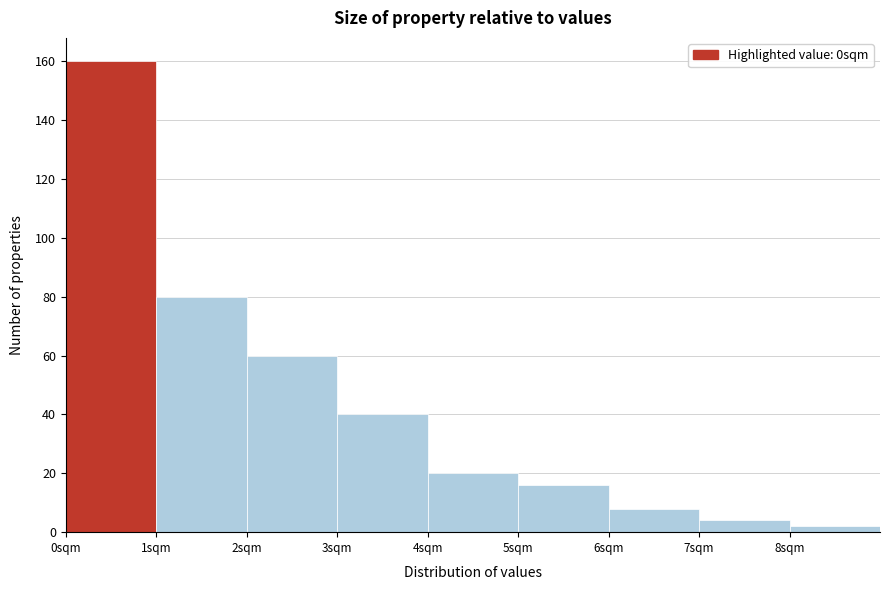

Reading left to right, transcribe this chart: for each bar, give the range it covers on the x-axis and its height. The values are not printed on the chart, so give them approximately, as read against the axis.

0 to 1: 160
1 to 2: 80
2 to 3: 60
3 to 4: 40
4 to 5: 20
5 to 6: 16
6 to 7: 8
7 to 8: 4
8 to 9: 2